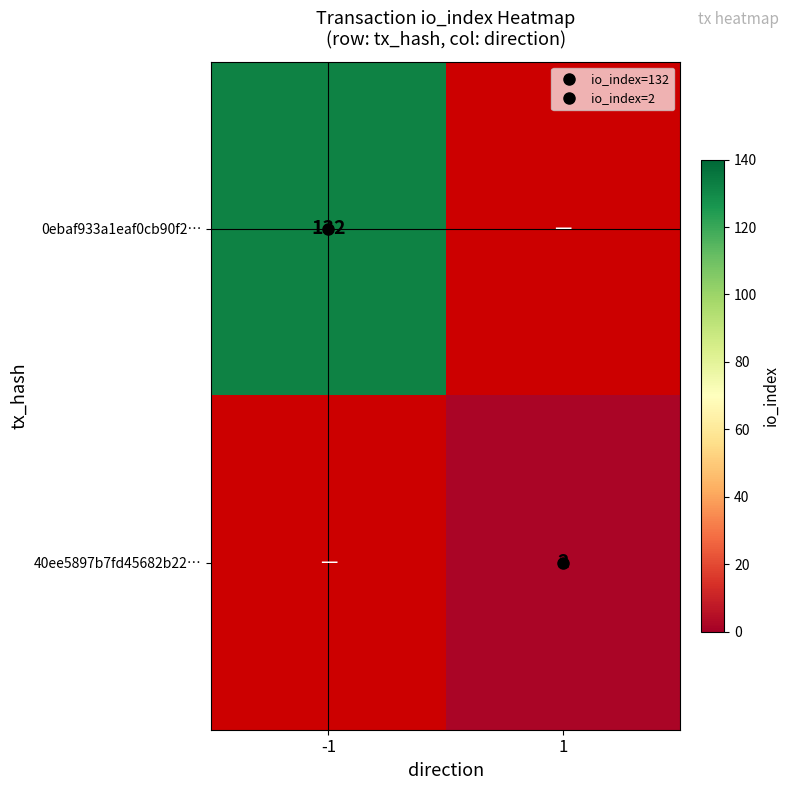

Which series has the widest spread of values?

0ebaf933a1eaf0cb90f2…